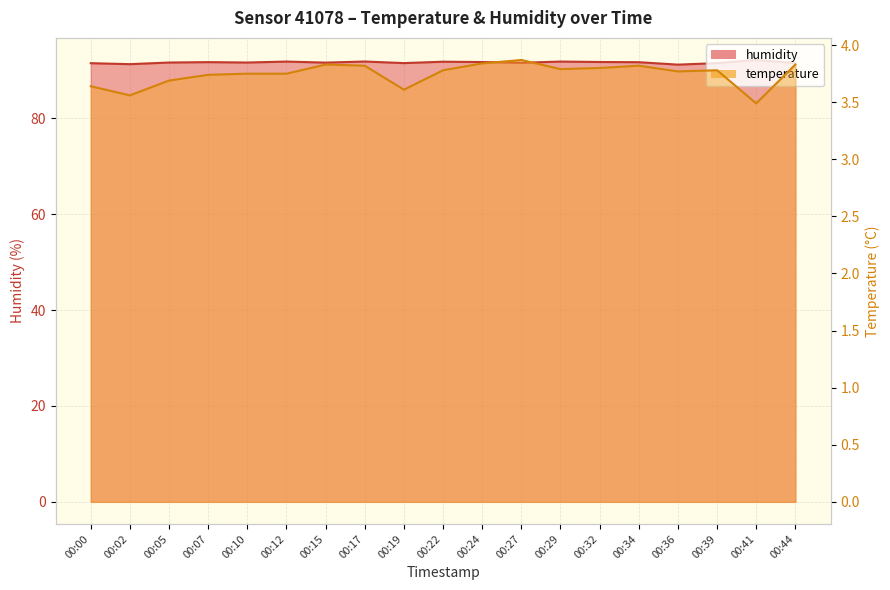

Between 00:22 and 00:39, which series saw the biggest shift?

humidity